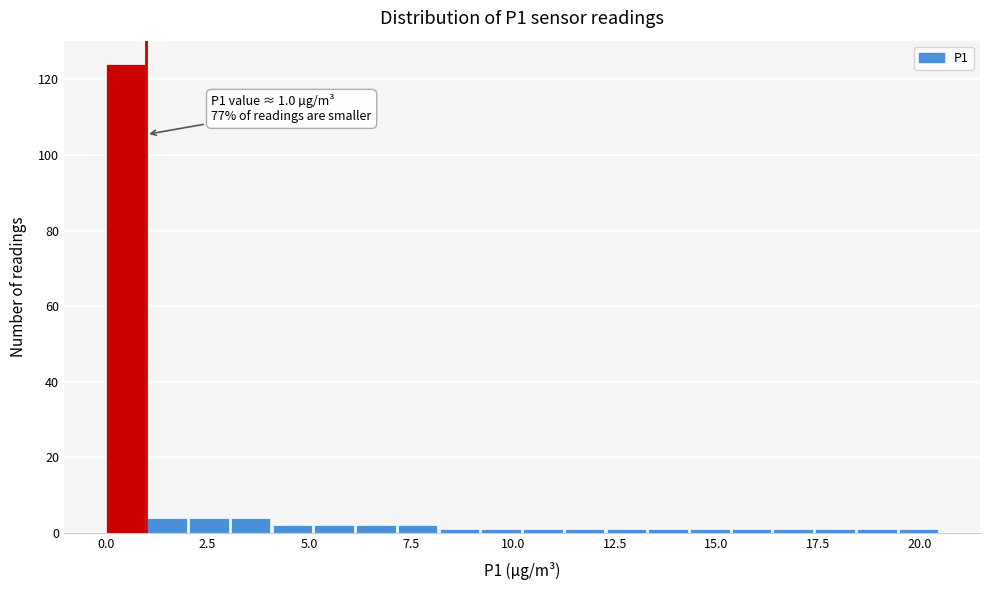

Around what value on the x-axis is the tallest bar? Give the approximate position of its centre, as read against the axis.

0.5